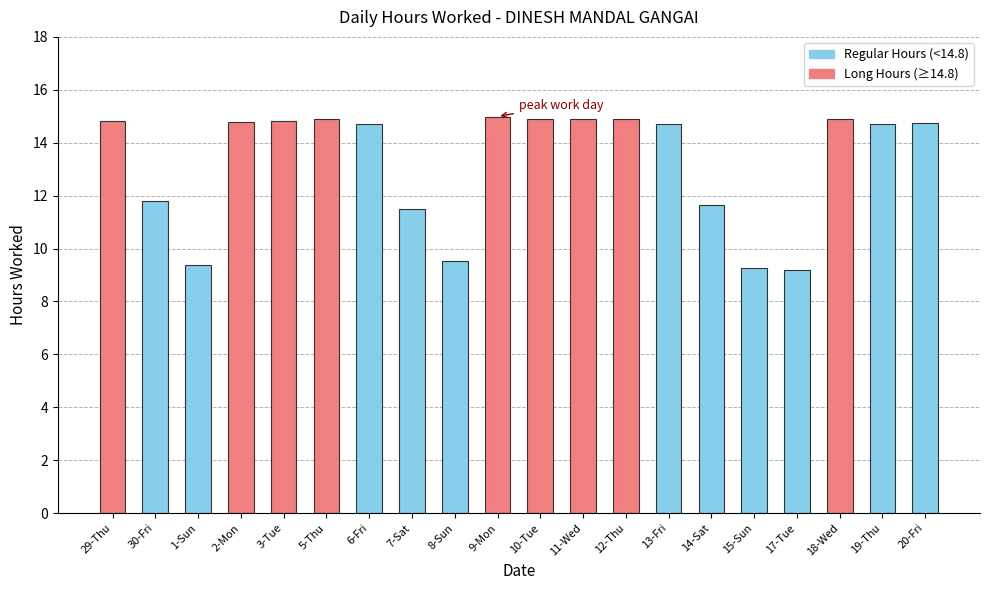

Which has a higher value, 15-Sun or 18-Wed?

18-Wed